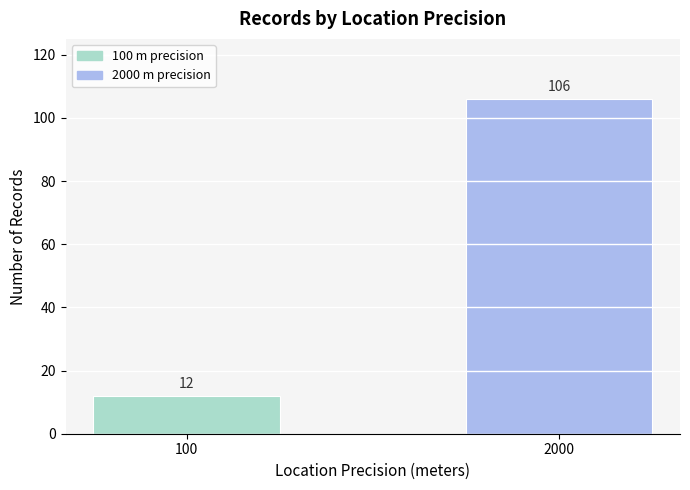

What is the difference between the maximum and minimum values?

94